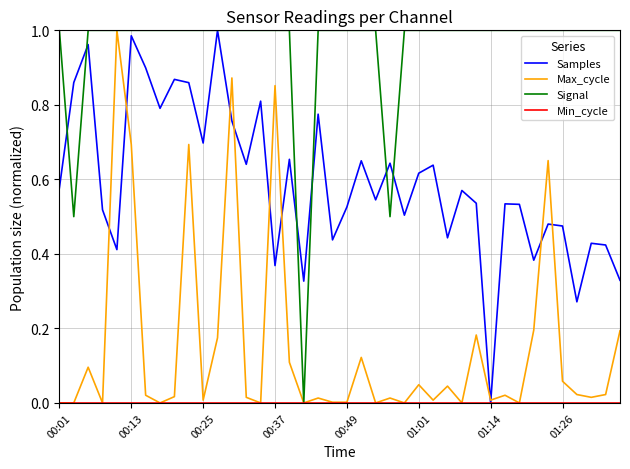

Which series has the largest total across all categories?

Signal